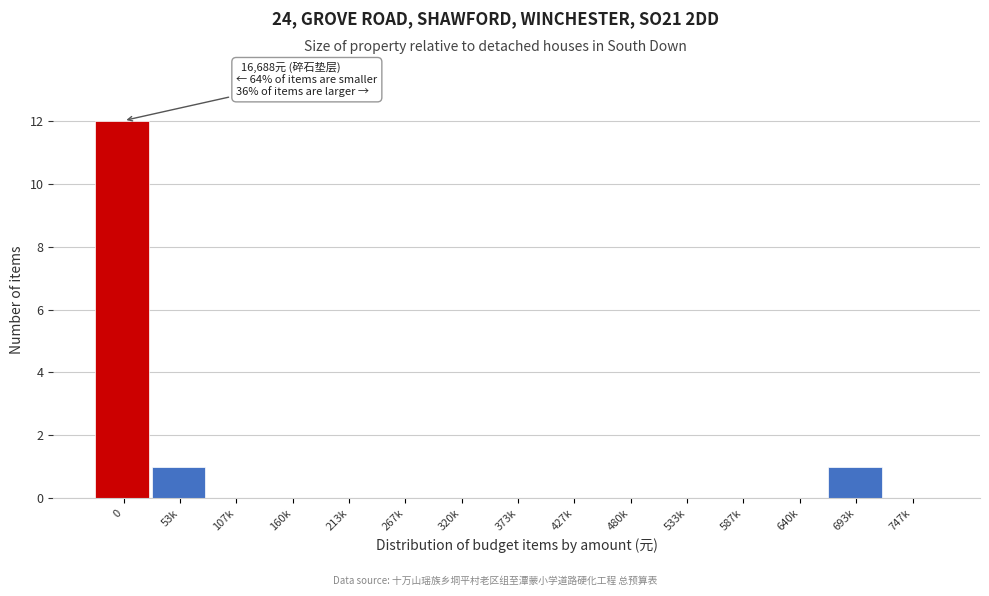

Reading left to right, extract all data points from this chart.

0=12	53k=1	107k=0	160k=0	213k=0	267k=0	320k=0	373k=0	427k=0	480k=0	533k=0	587k=0	640k=0	693k=1	747k=0